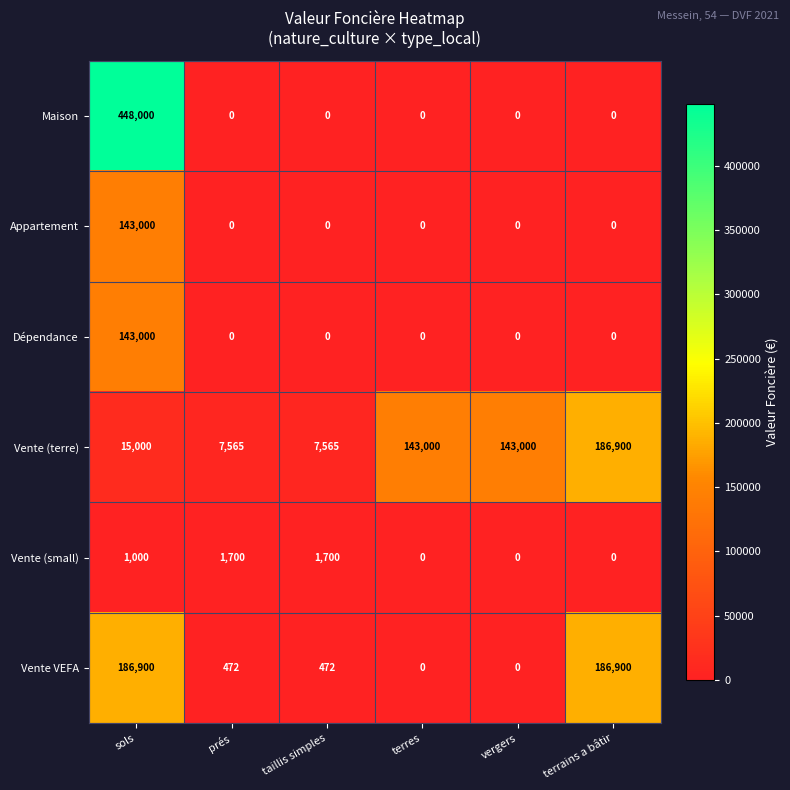

The Vente (terre) series shows 143000 at vergers. True or false?

True